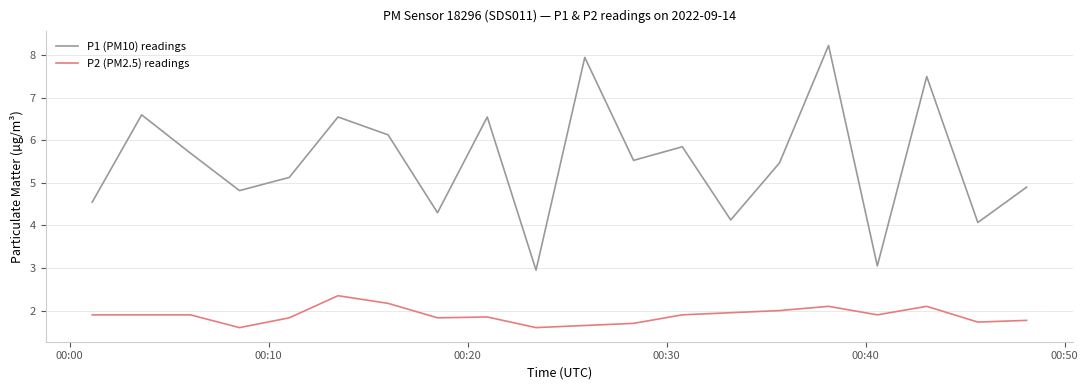

What is the difference between the maximum and minimum values in the P2 (PM2.5) readings series?

0.8